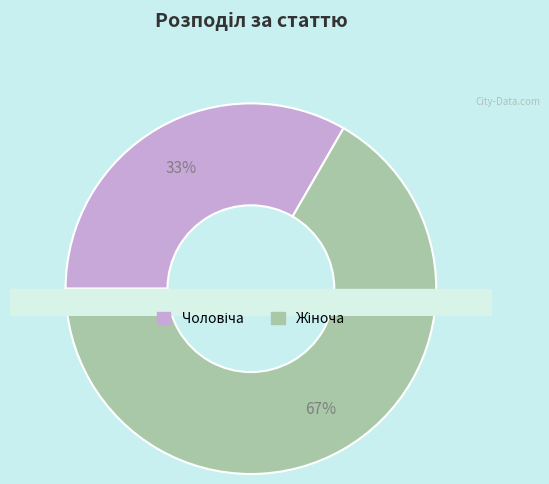

How many segments does this pie chart have?

2